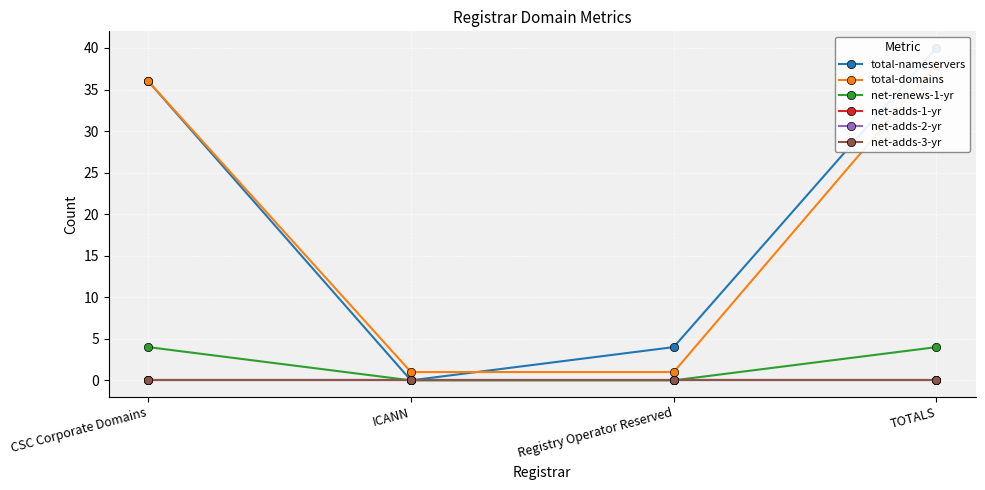

Reading left to right, extract all data points from this chart.

total-nameservers: CSC Corporate Domains=36	ICANN=0	Registry Operator Reserved=4	TOTALS=40
total-domains: CSC Corporate Domains=36	ICANN=1	Registry Operator Reserved=1	TOTALS=38
net-renews-1-yr: CSC Corporate Domains=4	ICANN=0	Registry Operator Reserved=0	TOTALS=4
net-adds-1-yr: CSC Corporate Domains=0	ICANN=0	Registry Operator Reserved=0	TOTALS=0
net-adds-2-yr: CSC Corporate Domains=0	ICANN=0	Registry Operator Reserved=0	TOTALS=0
net-adds-3-yr: CSC Corporate Domains=0	ICANN=0	Registry Operator Reserved=0	TOTALS=0